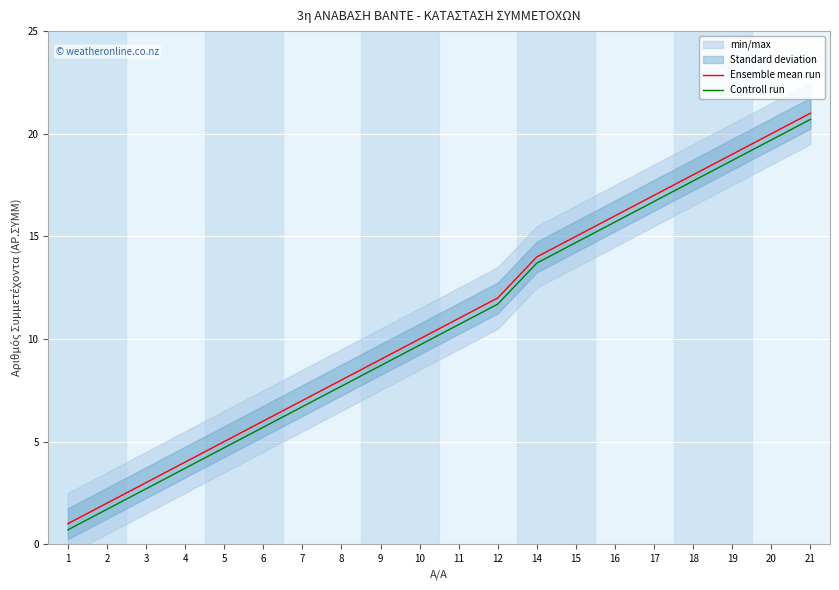

True or false: Ensemble mean run and Controll run intersect in this chart.

False